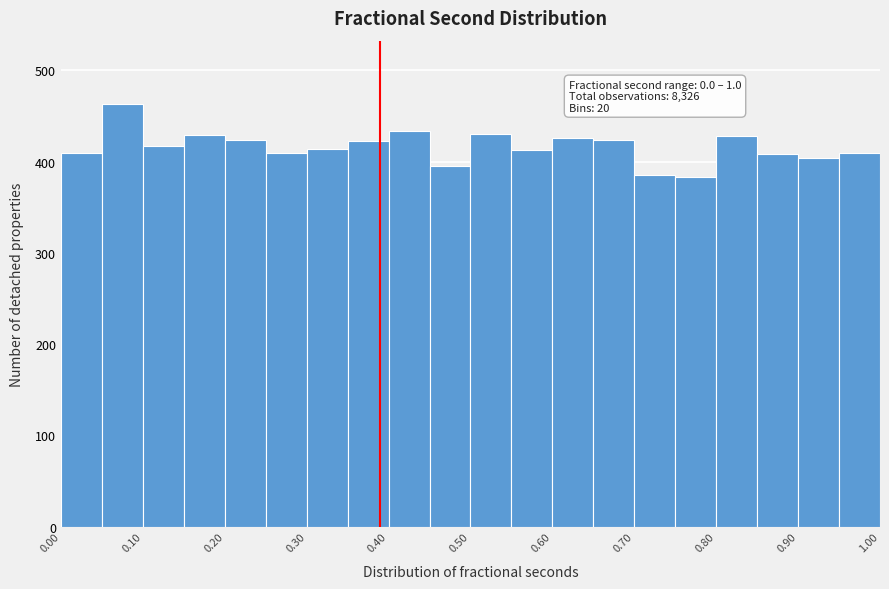

Which range on the x-axis has the tallest bar?

0.05 to 0.10